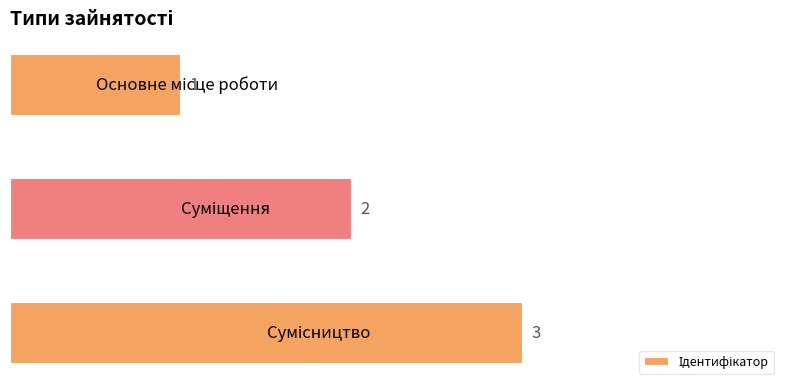

What is the greatest value displayed?

3